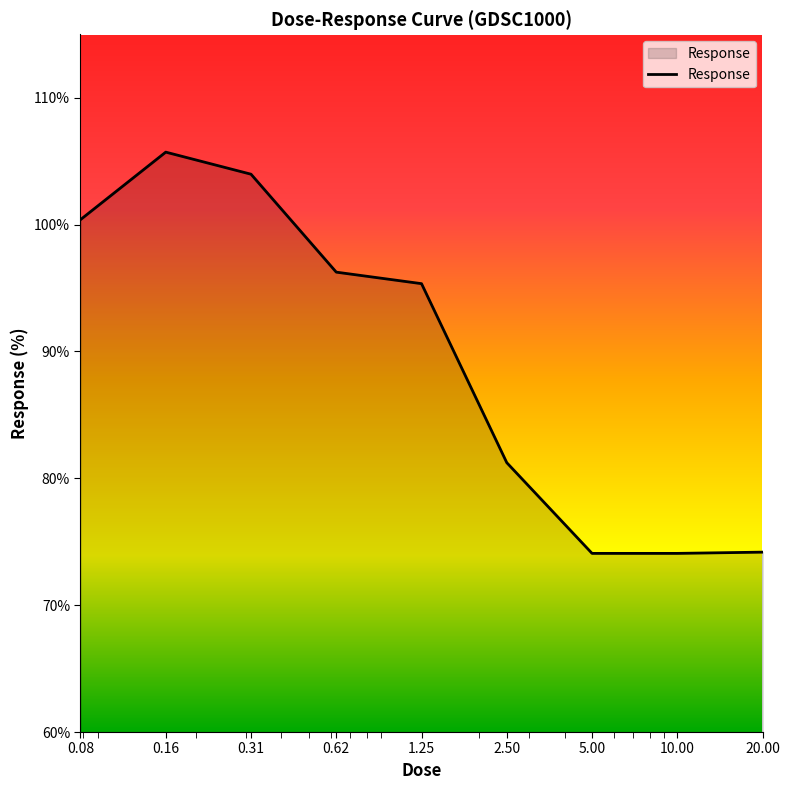

What is the minimum value shown in the chart?

74.1